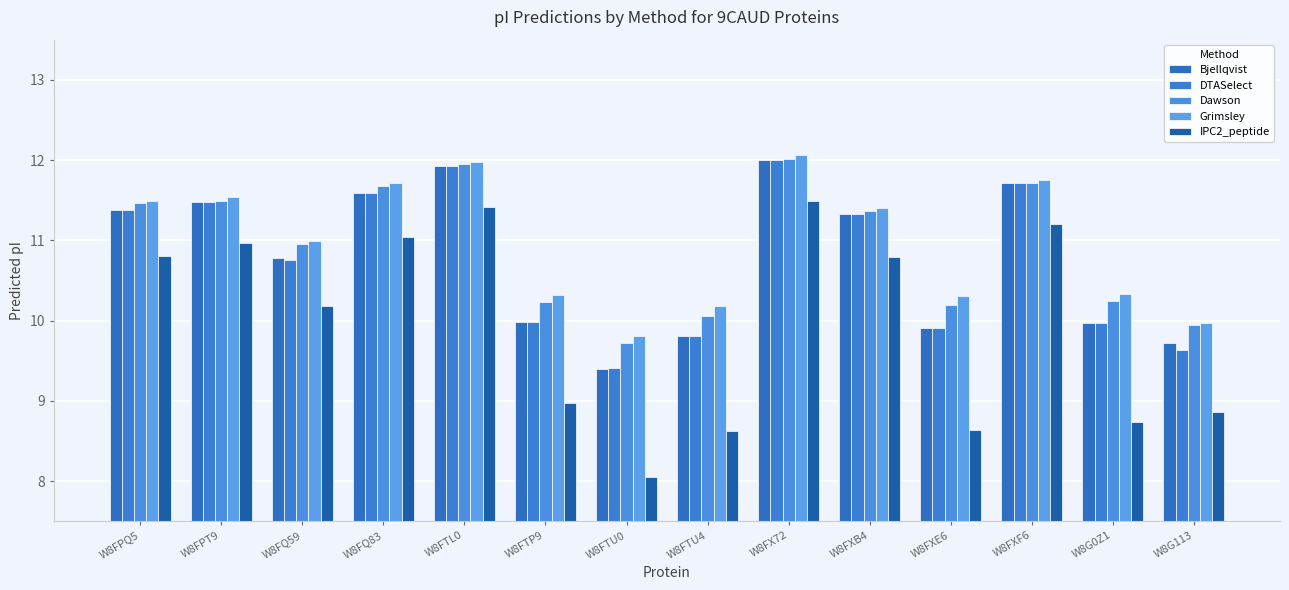

Reading left to right, extract all data points from this chart.

Bjellqvist: W8FPQ5=11.4	W8FPT9=11.5	W8FQ59=10.8	W8FQ83=11.6	W8FTL0=11.9	W8FTP9=10.0	W8FTU0=9.4	W8FTU4=9.8	W8FX72=12.0	W8FXB4=11.3	W8FXE6=9.9	W8FXF6=11.7	W8G0Z1=10.0	W8G113=9.7
DTASelect: W8FPQ5=11.4	W8FPT9=11.5	W8FQ59=10.8	W8FQ83=11.6	W8FTL0=11.9	W8FTP9=10.0	W8FTU0=9.4	W8FTU4=9.8	W8FX72=12.0	W8FXB4=11.3	W8FXE6=9.9	W8FXF6=11.7	W8G0Z1=10.0	W8G113=9.6
Dawson: W8FPQ5=11.5	W8FPT9=11.5	W8FQ59=10.9	W8FQ83=11.7	W8FTL0=11.9	W8FTP9=10.2	W8FTU0=9.7	W8FTU4=10.1	W8FX72=12.0	W8FXB4=11.4	W8FXE6=10.2	W8FXF6=11.7	W8G0Z1=10.2	W8G113=9.9
Grimsley: W8FPQ5=11.5	W8FPT9=11.5	W8FQ59=11.0	W8FQ83=11.7	W8FTL0=12.0	W8FTP9=10.3	W8FTU0=9.8	W8FTU4=10.2	W8FX72=12.1	W8FXB4=11.4	W8FXE6=10.3	W8FXF6=11.8	W8G0Z1=10.3	W8G113=10.0
IPC2_peptide: W8FPQ5=10.8	W8FPT9=11.0	W8FQ59=10.2	W8FQ83=11.0	W8FTL0=11.4	W8FTP9=9.0	W8FTU0=8.1	W8FTU4=8.6	W8FX72=11.5	W8FXB4=10.8	W8FXE6=8.6	W8FXF6=11.2	W8G0Z1=8.7	W8G113=8.9